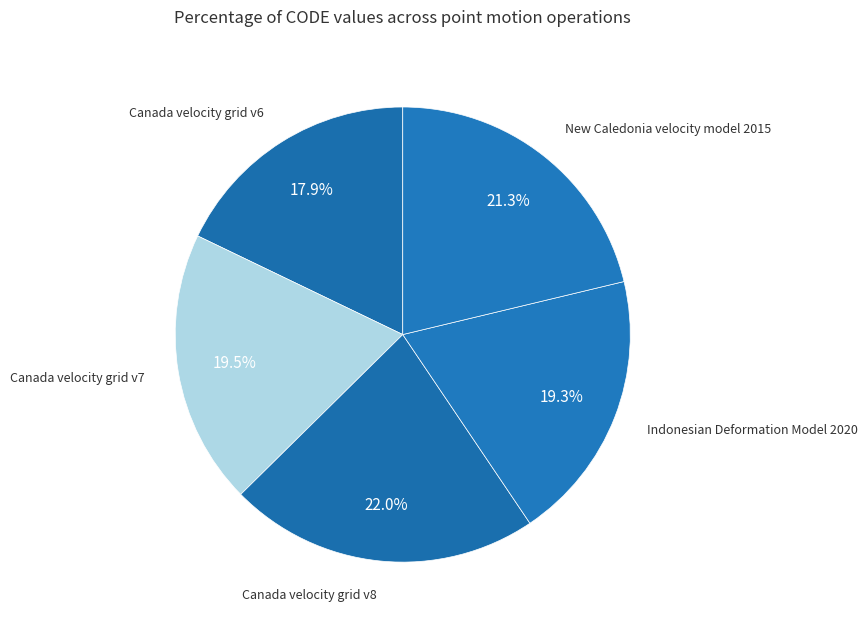

To the nearest percent, what is the average slice percentage?

20%